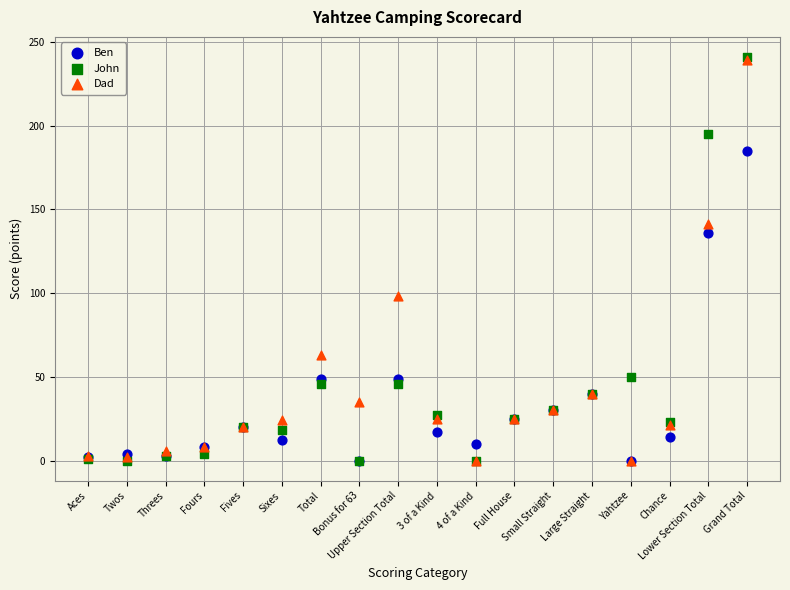

Which series has the largest Y range (max minus min)?

John